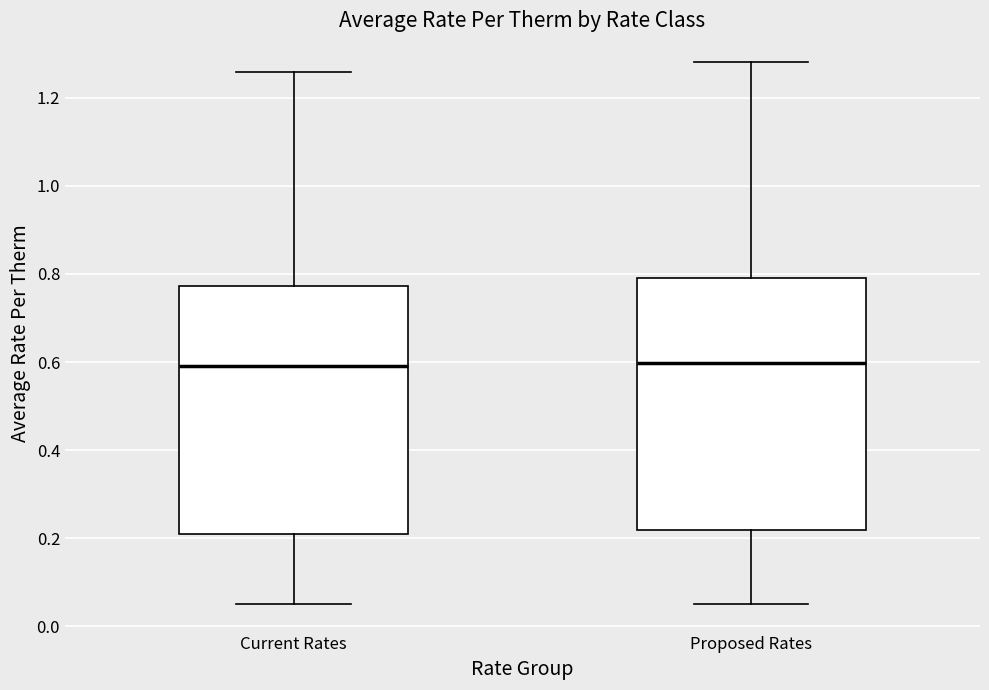

Reading left to right, transcribe this box plot: for each box, give where its median line is, the range the box spans, and where its two whiskers end, as read against the y-axis. The values are not printed on the chart, so give them approximately, as read against the axis.

Current Rates: median 0.60, box 0.20 to 0.78, whiskers 0.04 to 1.26
Proposed Rates: median 0.60, box 0.22 to 0.80, whiskers 0.06 to 1.28